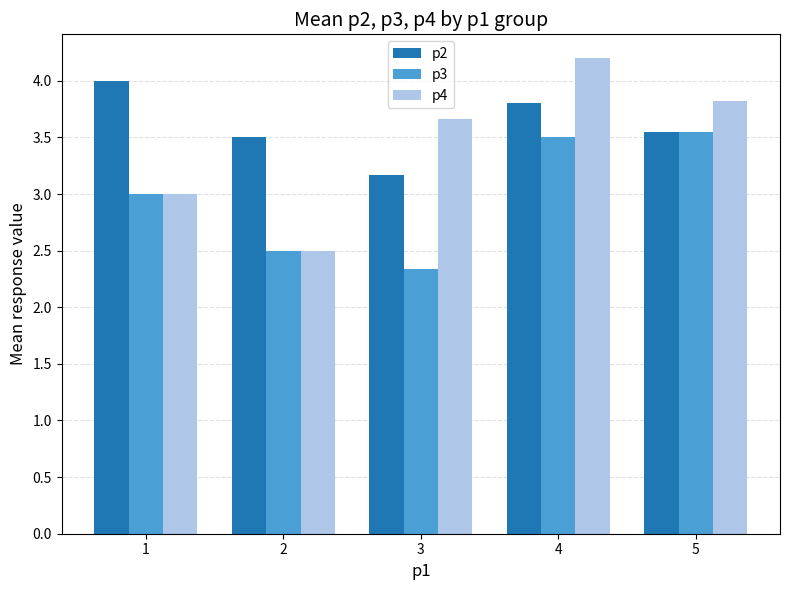

At which label does p4 reach its minimum?

2